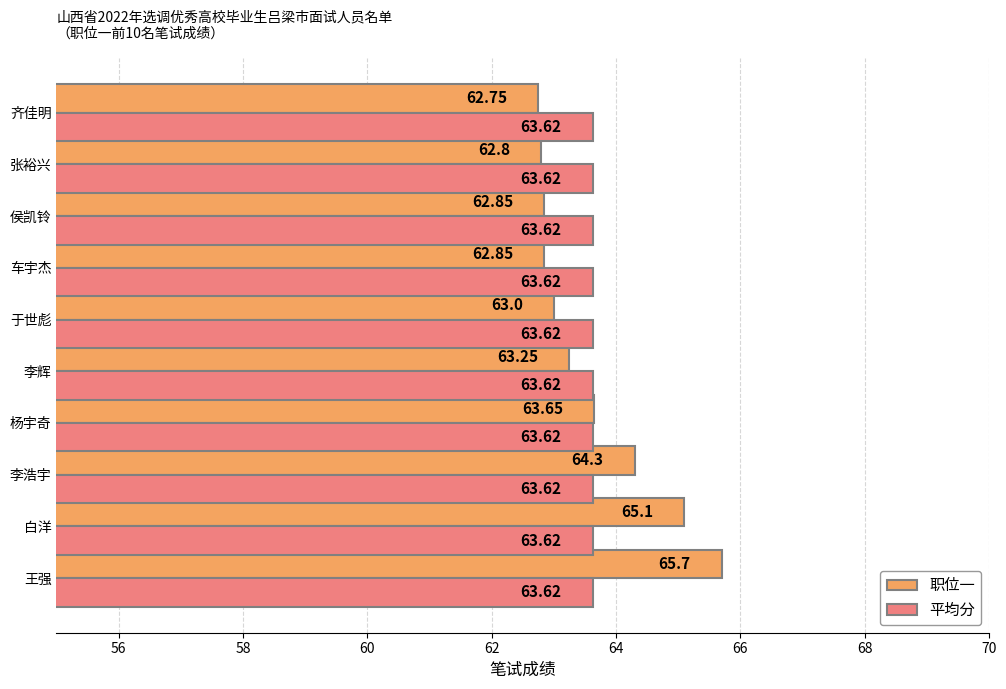

How many series are shown in this chart?

2